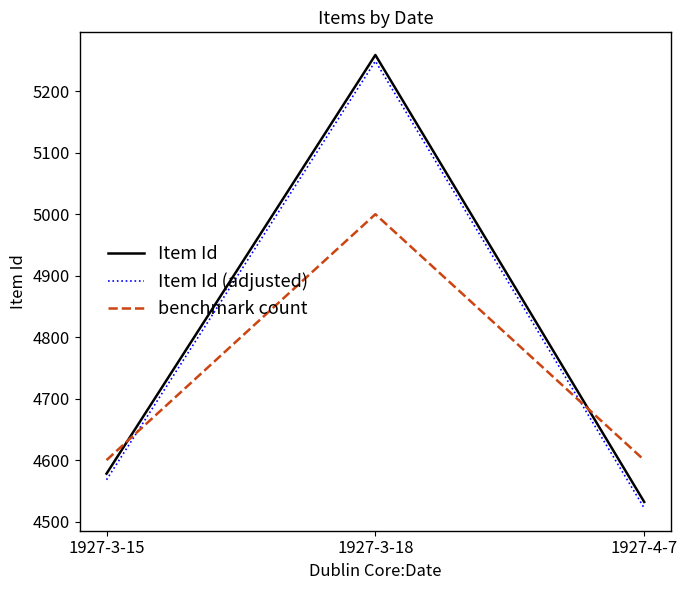

Is it true that benchmark count equals 4600 at 1927-3-15?

True